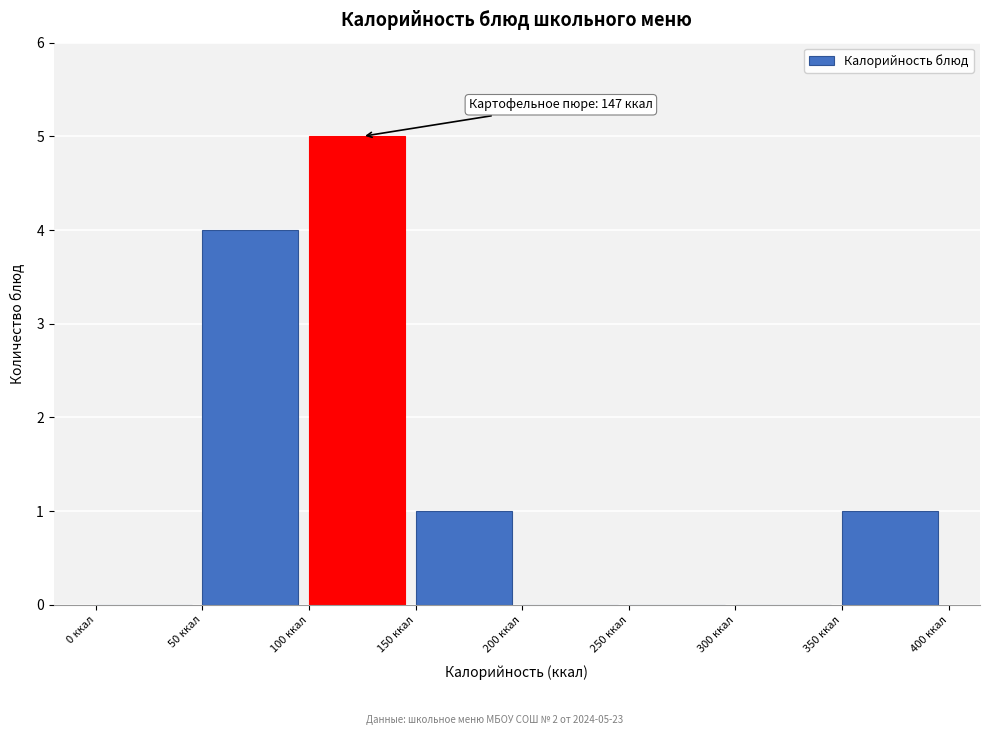

Which range on the x-axis has the tallest bar?

100 to 150